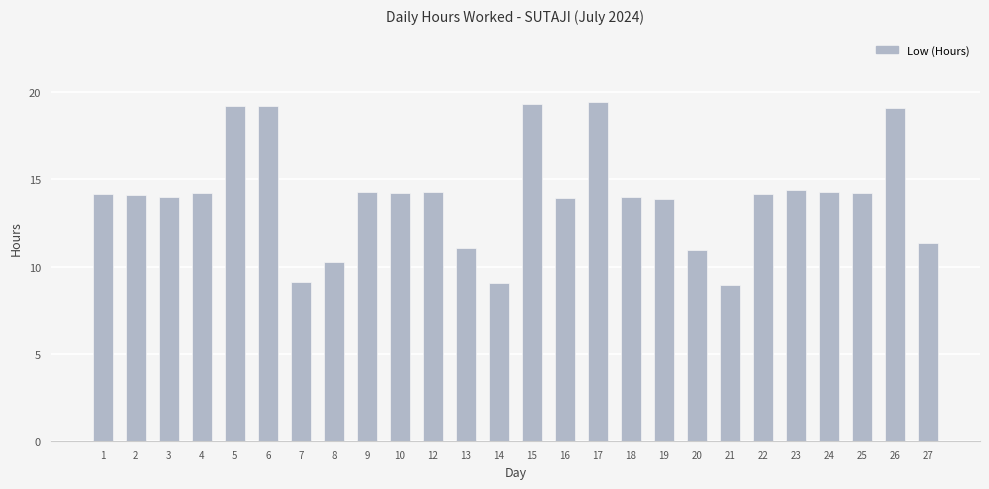

Is it true that the value at 25 is 24.8?

False